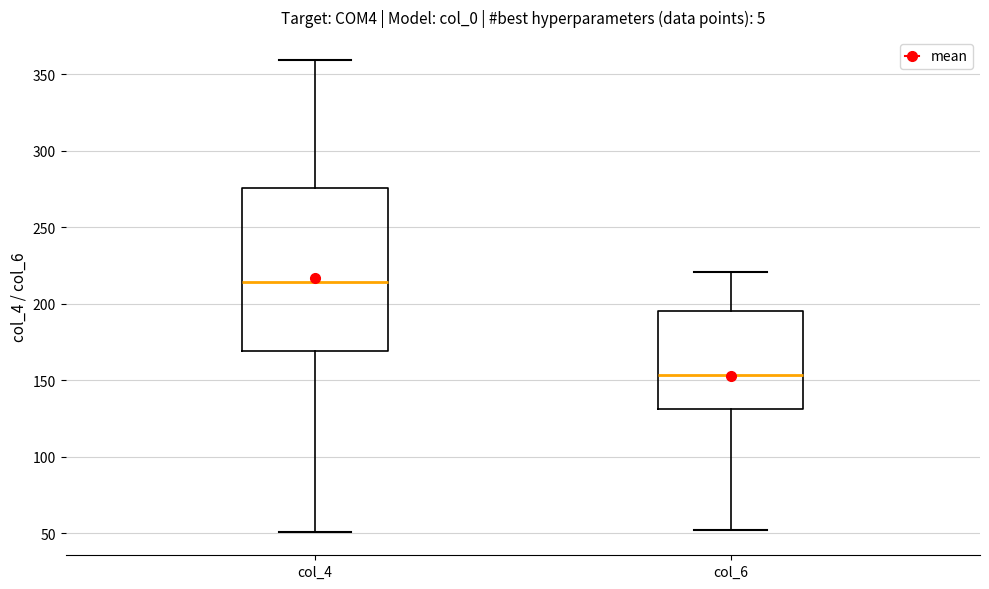

Comparing the boxes themselves (not the whiskers), which one is the tallest?

col_4